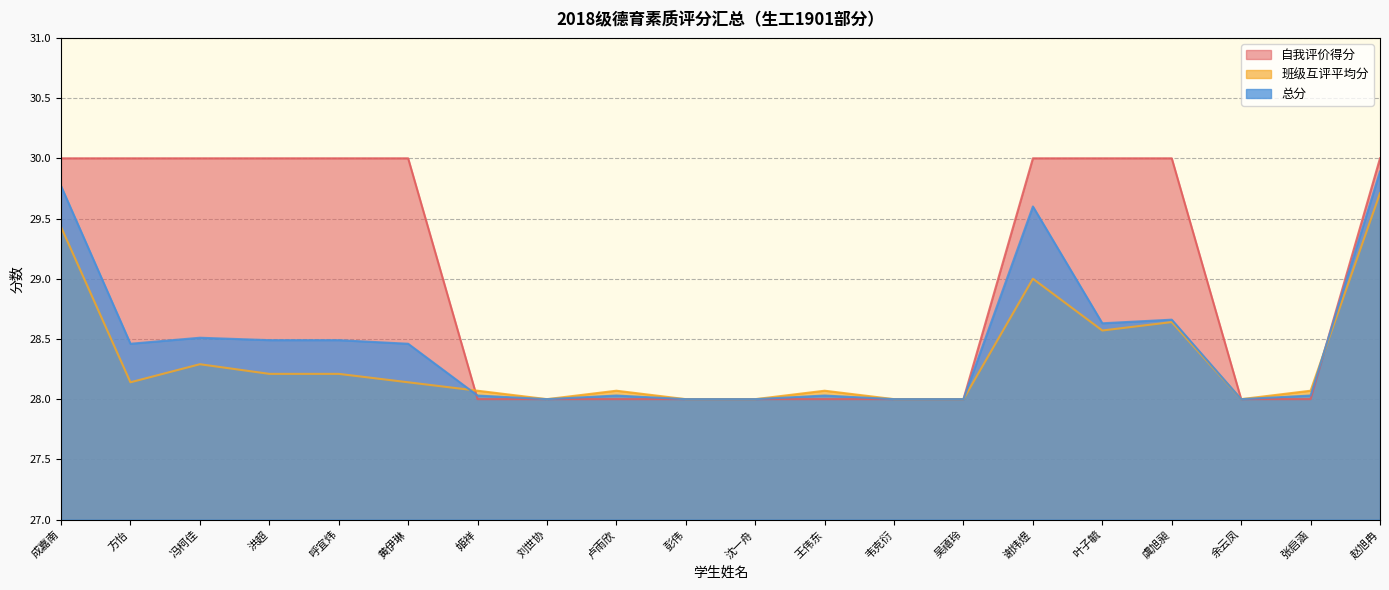

Does the chart display data point markers on the line(s)?

No